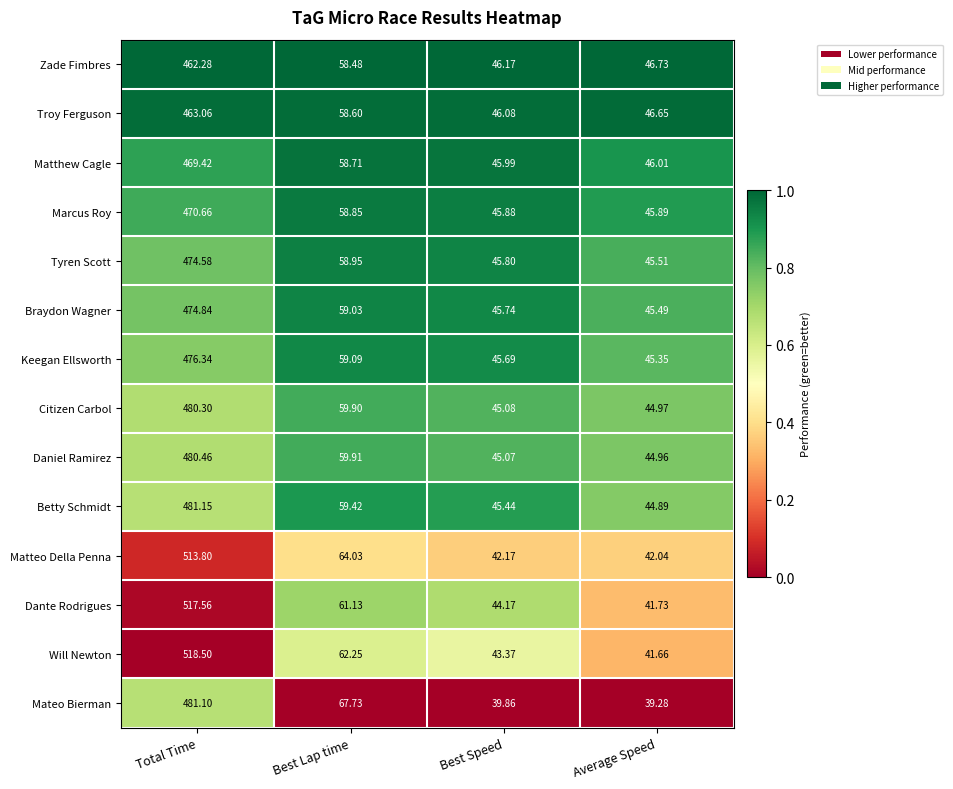

Between Total Time and Best Speed, which series saw the biggest shift?

Will Newton